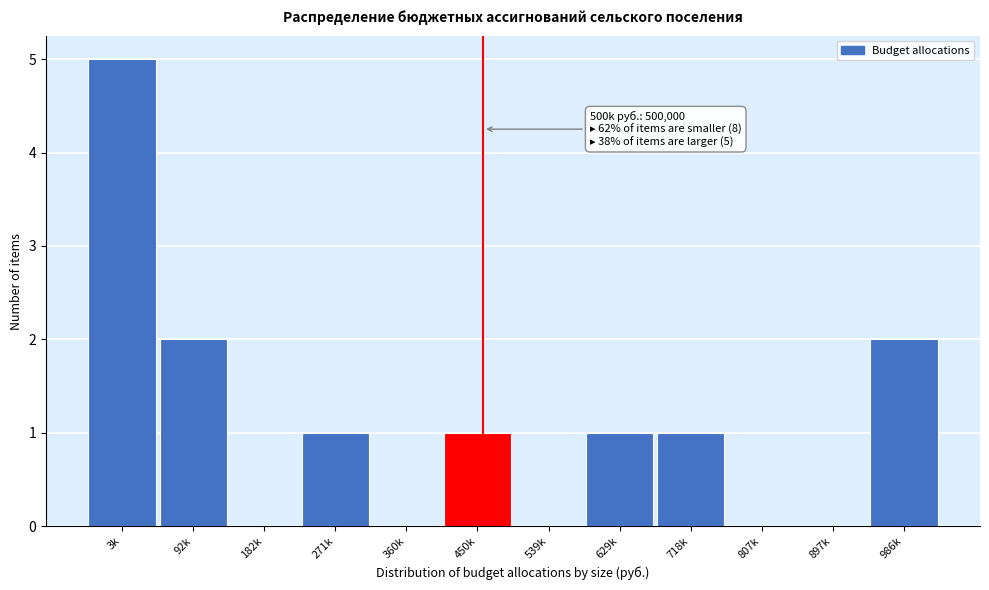

Reading left to right, list all the values displayed in this chart.

3k=5	92k=2	182k=0	271k=1	360k=0	450k=1	539k=0	629k=1	718k=1	807k=0	897k=0	986k=2